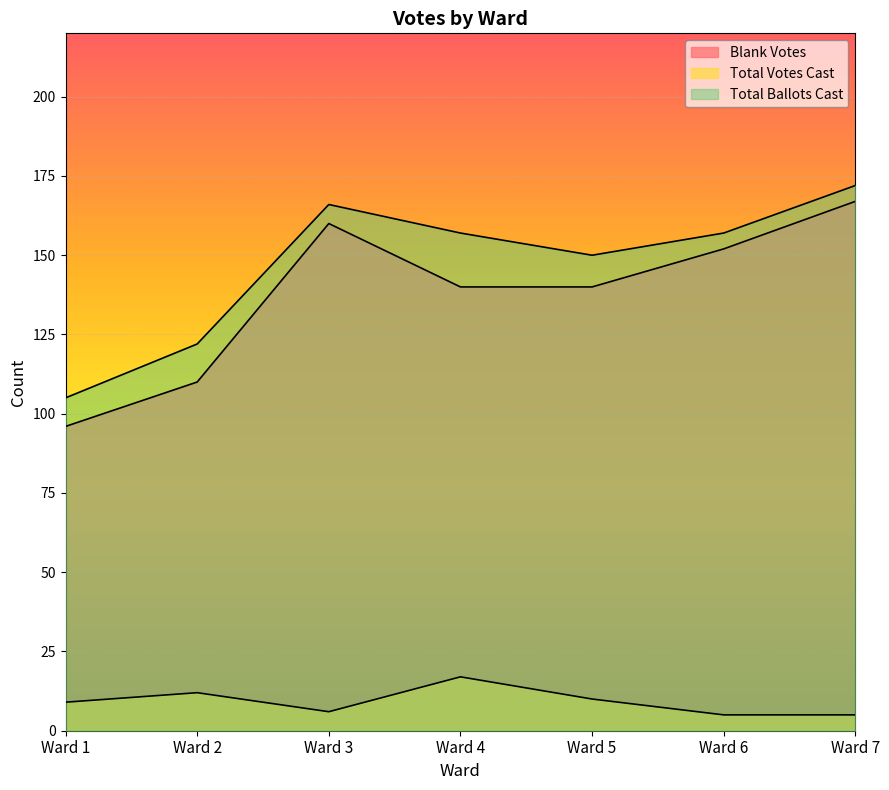

Reading left to right, list all the values displayed in this chart.

Blank Votes: Ward 1=96	Ward 2=110	Ward 3=160	Ward 4=140	Ward 5=140	Ward 6=152	Ward 7=167
Total Votes Cast: Ward 1=9	Ward 2=12	Ward 3=6	Ward 4=17	Ward 5=10	Ward 6=5	Ward 7=5
Total Ballots Cast: Ward 1=105	Ward 2=122	Ward 3=166	Ward 4=157	Ward 5=150	Ward 6=157	Ward 7=172